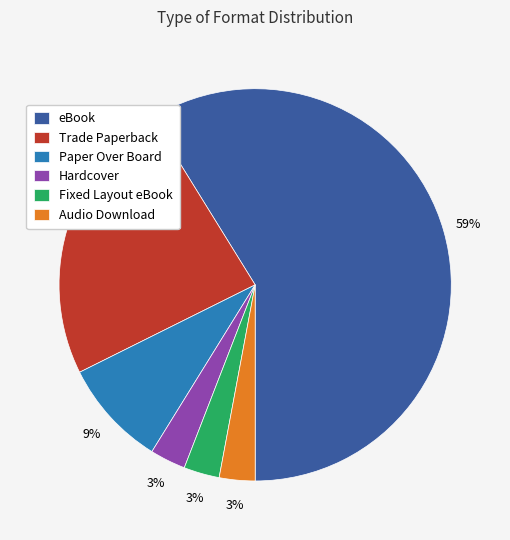

To the nearest percent, what portion does Paper Over Board represent?

9%